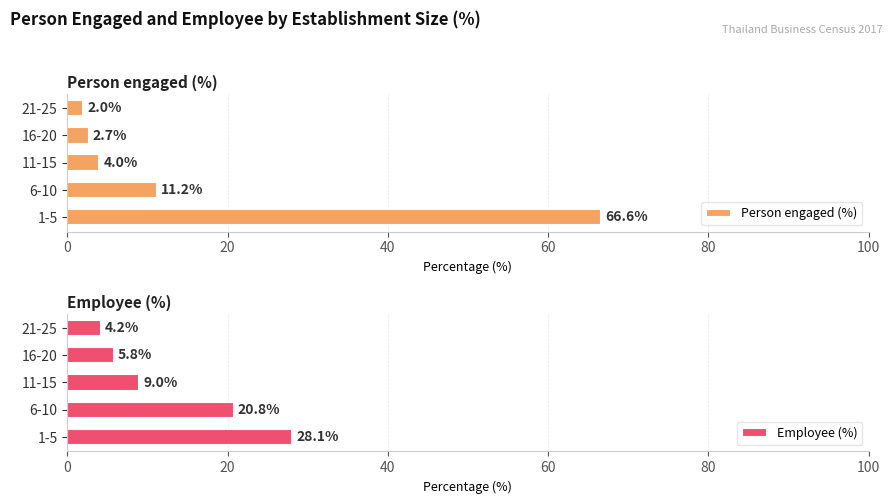

What is the difference between the second highest and minimum values in the Person engaged (%) series?

9.2